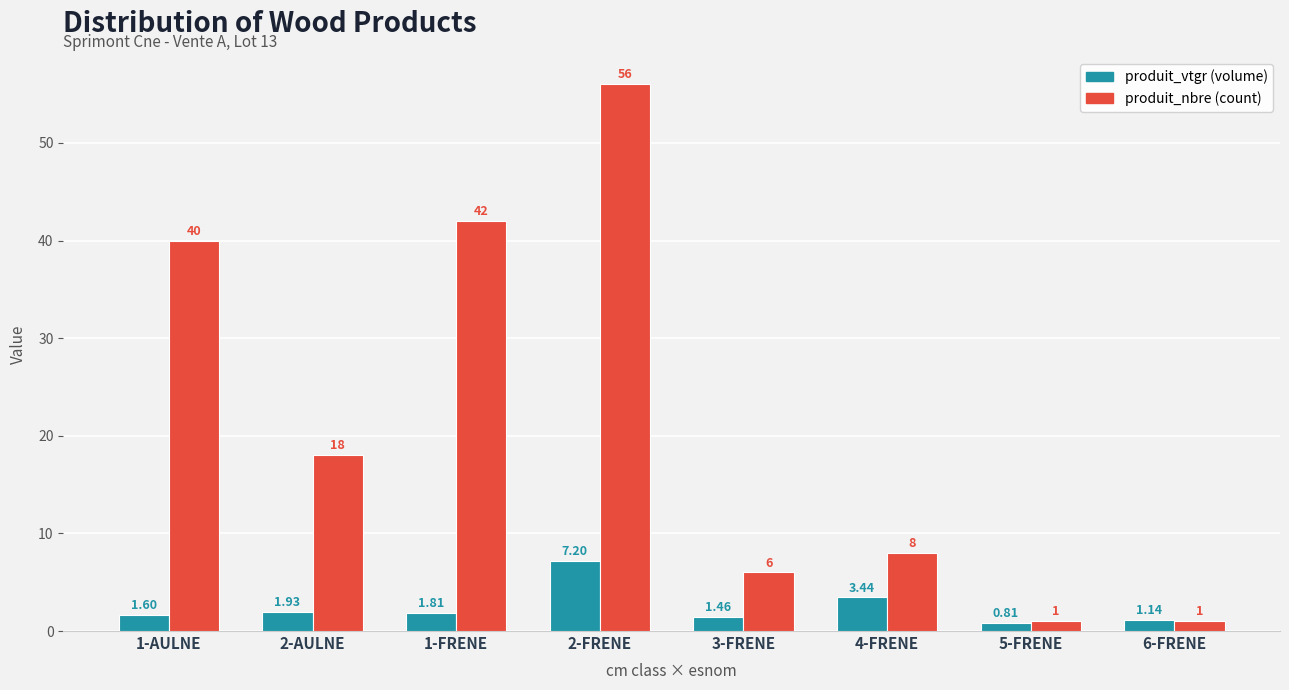

At which category is the sum across all series the highest?

2-FRENE